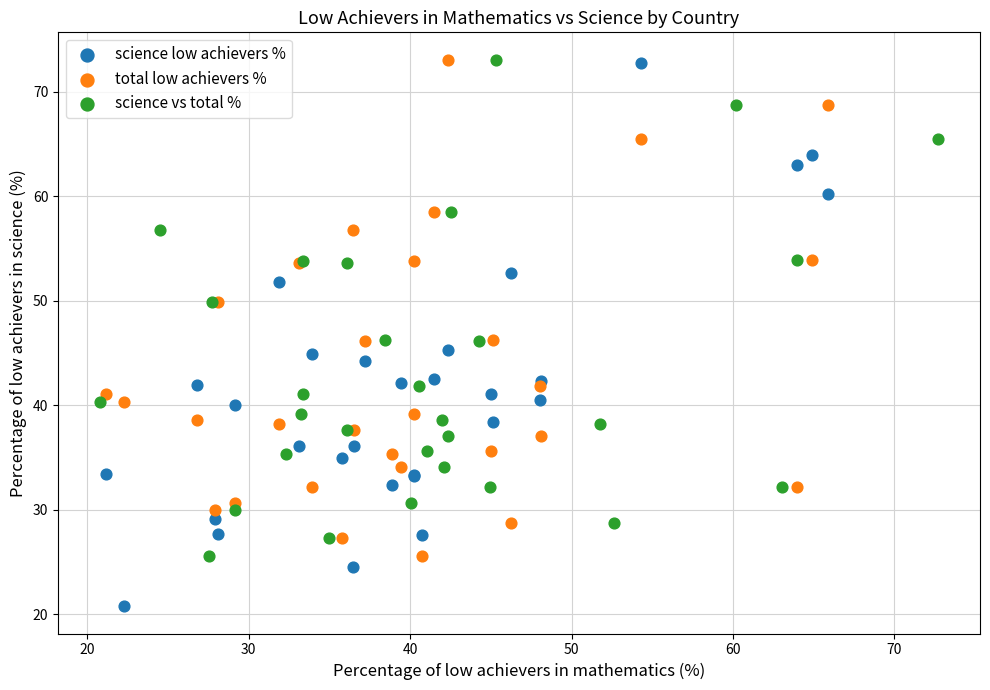

Which series reaches the minimum Y coordinate?

science low achievers %